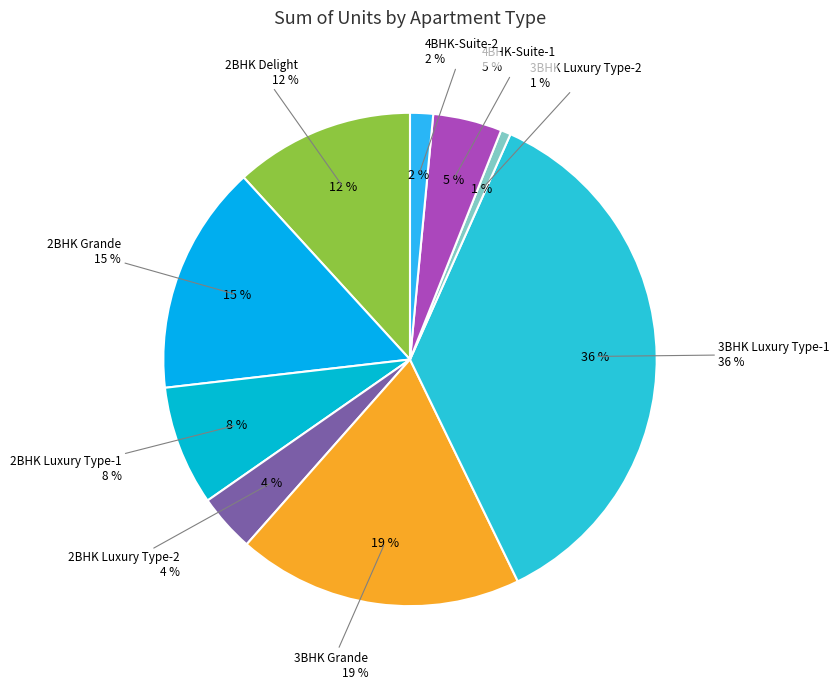

Approximately how many times larger is the value at 3BHK Luxury Type-2 compared to 2BHK Luxury Type-1?

0.1